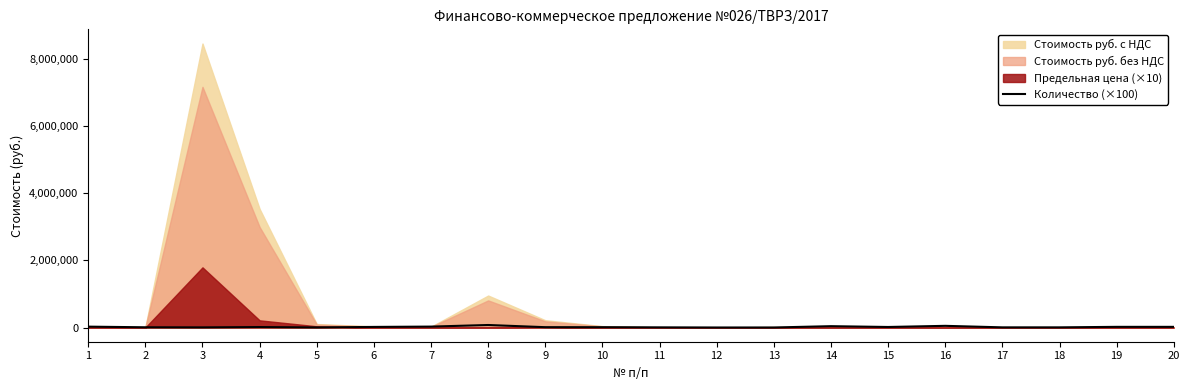

At which category does the chart reach its minimum across all series?

12